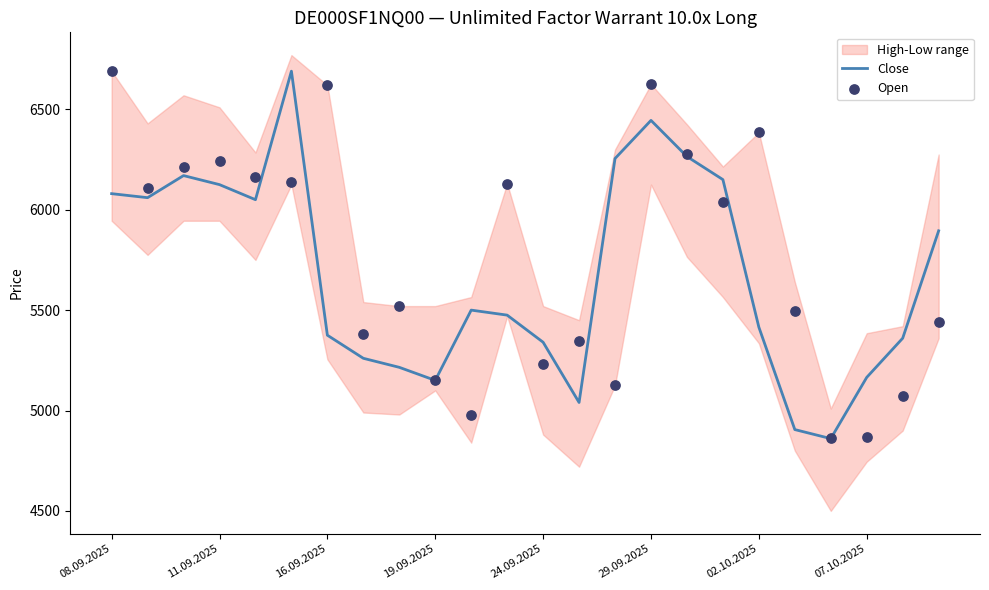

Is it true that Close equals 2214 at 19.09.2025?

False